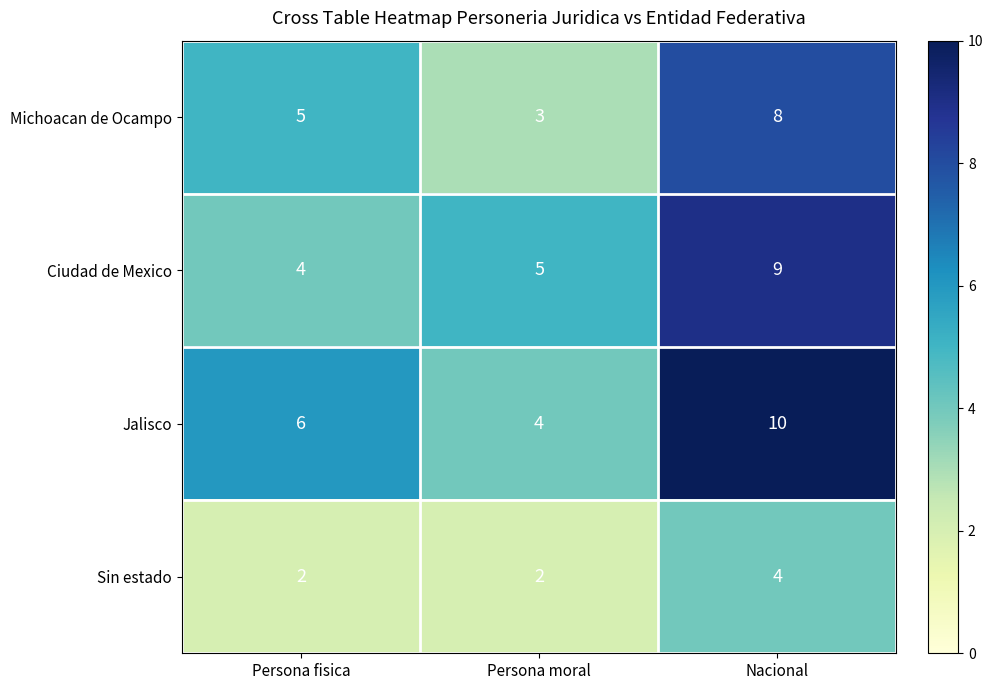

What is the sum of the Ciudad de Mexico values at Persona fisica and Nacional?

13